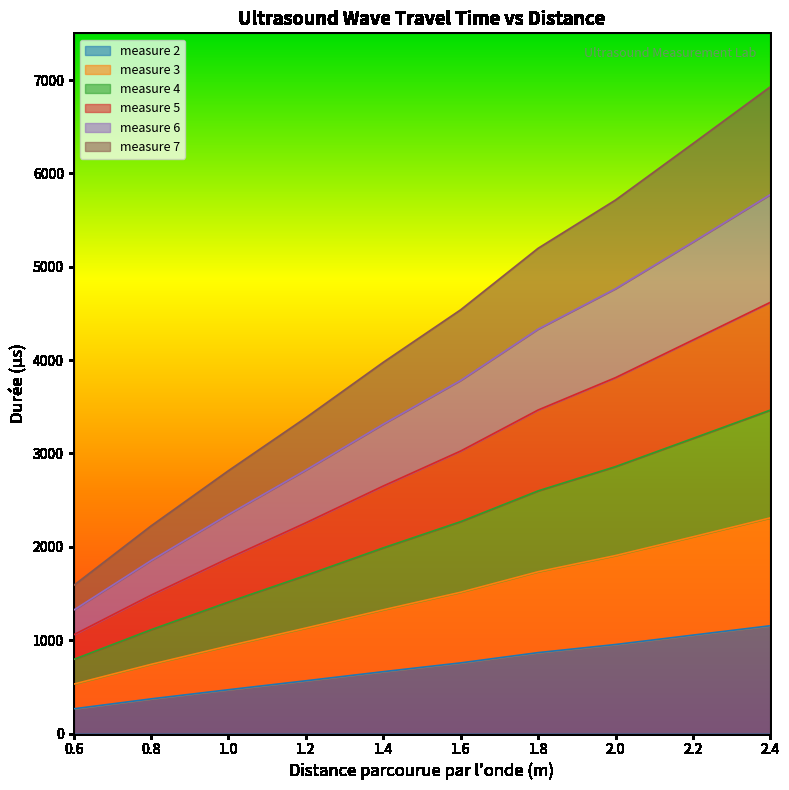

What is the difference between the maximum and minimum values in the measure 6 series?

4452.5